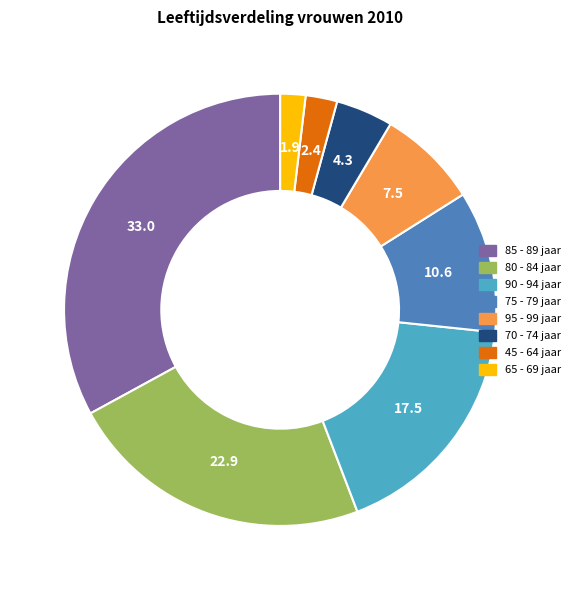

Is there a majority slice in this chart?

No